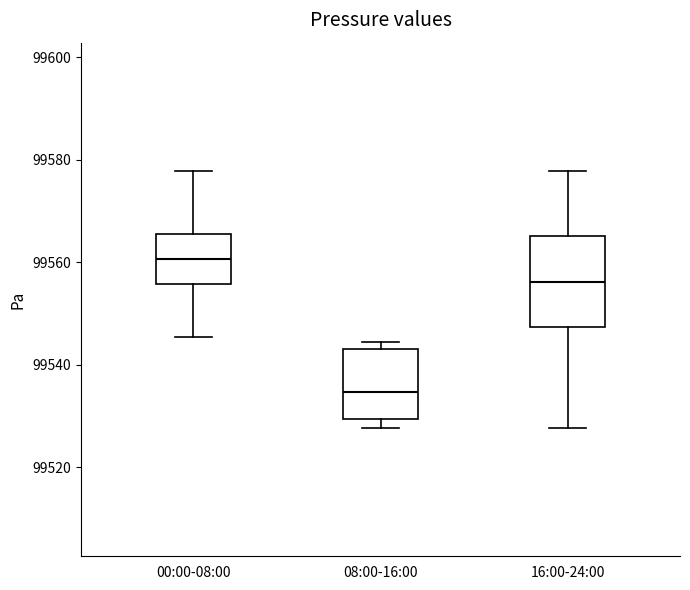

Reading left to right, transcribe this box plot: for each box, give where its median line is, the range the box spans, and where its two whiskers end, as read against the y-axis. The values are not printed on the chart, so give them approximately, as read against the axis.

00:00-08:00: median 99560, box 99556 to 99566, whiskers 99546 to 99578
08:00-16:00: median 99534, box 99530 to 99544, whiskers 99528 to 99544 (just above the box's upper edge)
16:00-24:00: median 99556, box 99548 to 99566, whiskers 99528 to 99578